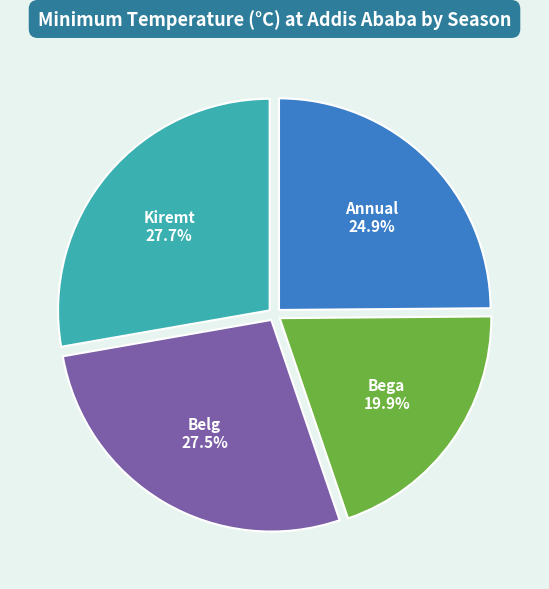

Is it true that Bega is 34% of the pie?

False